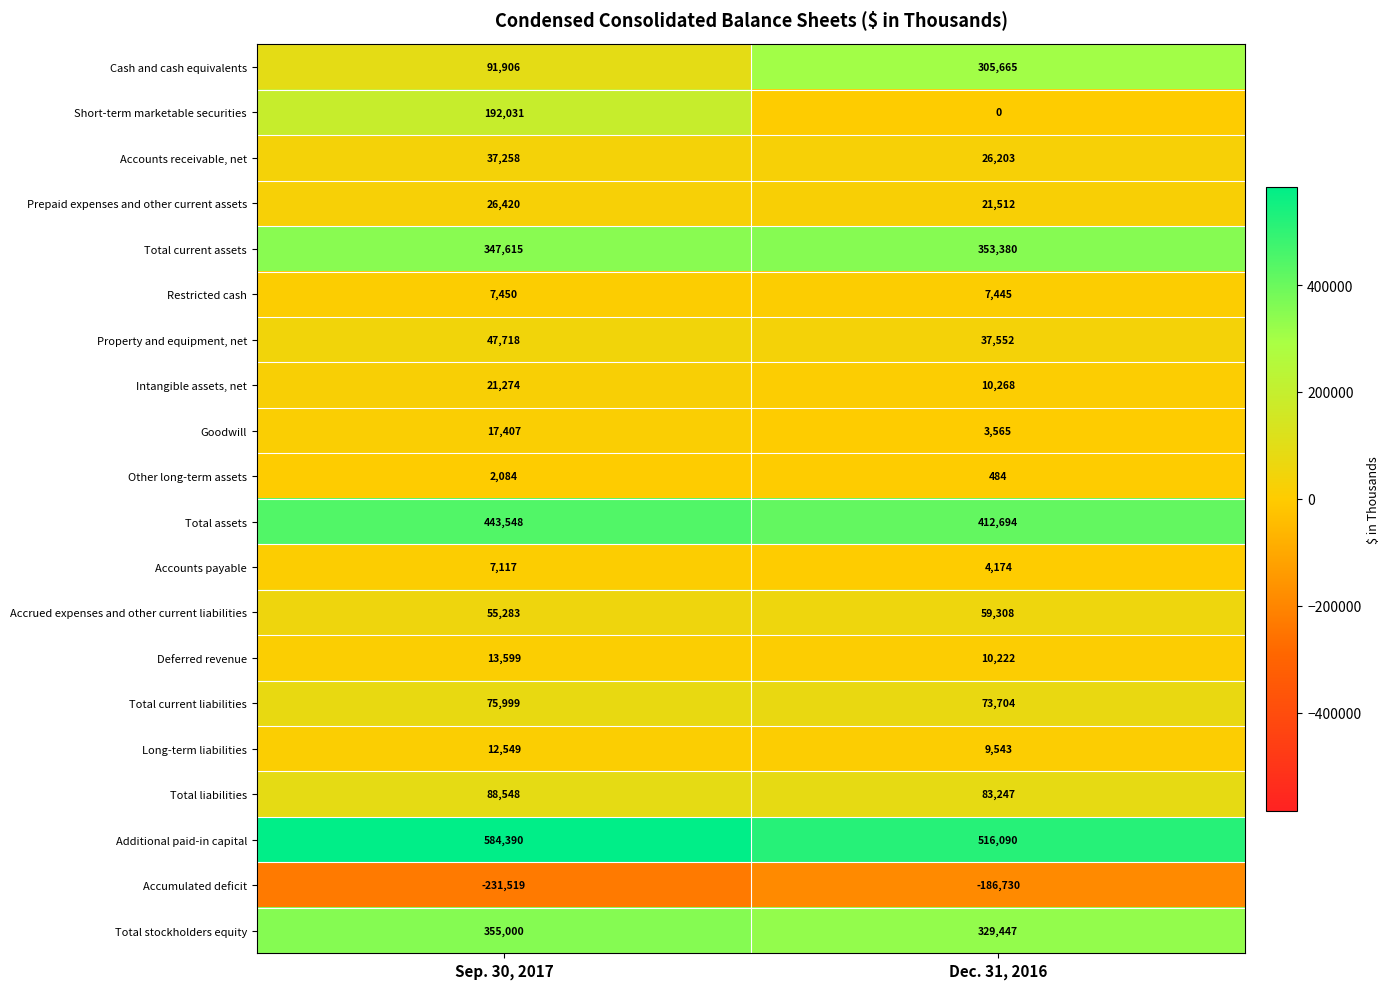

What is the average value of the Property and equipment, net series?

42635